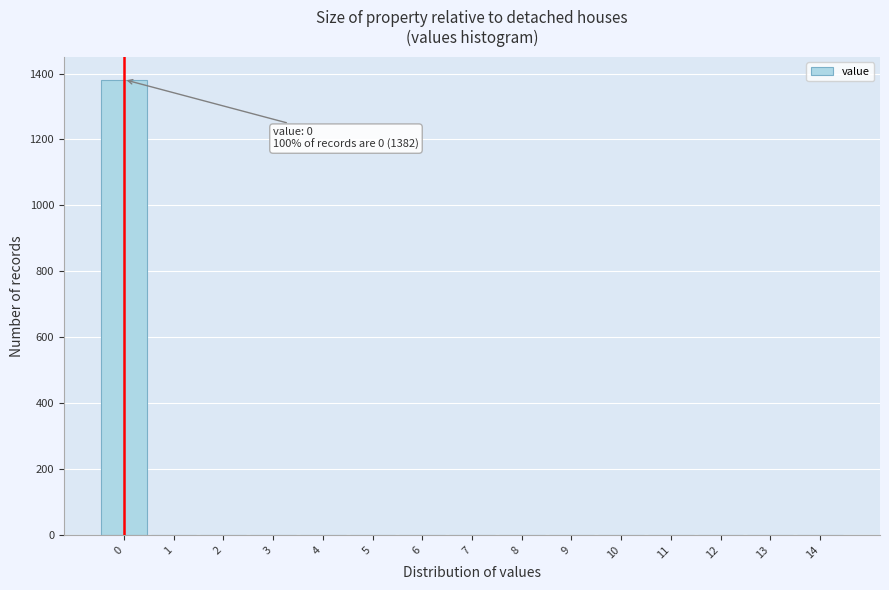

Which range on the x-axis has the tallest bar?

-0.5 to 0.5